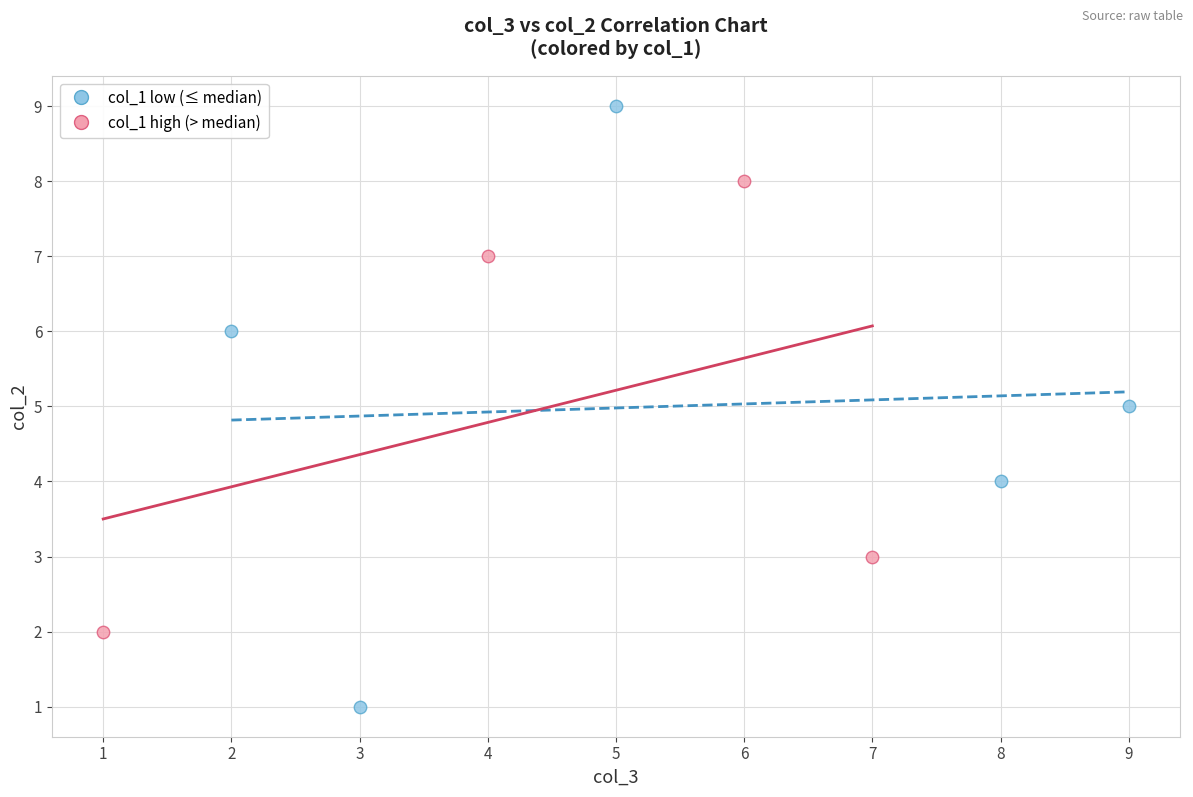

Which series reaches the minimum Y coordinate?

col_1 low (≤ median)